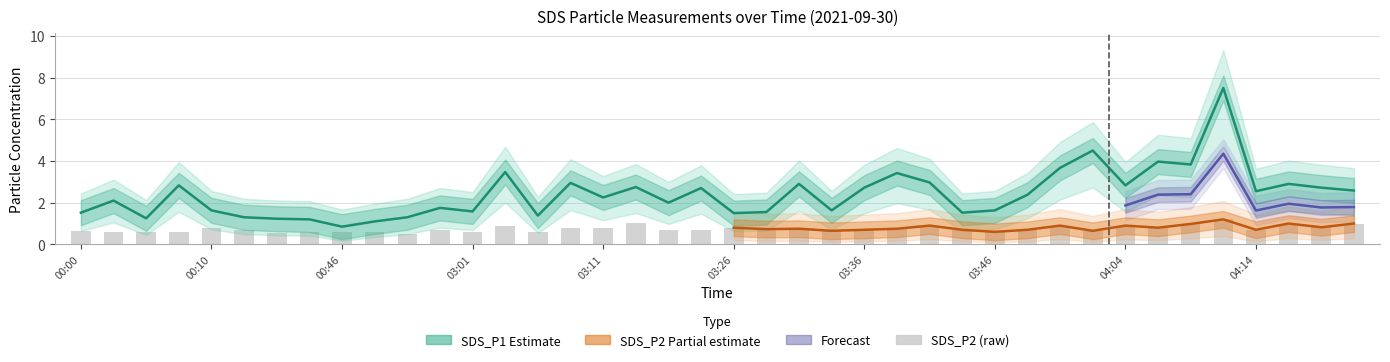

List the series in order of their overall mean, highest first.

SDS_P1_upper, SDS_P1, SDS_P1_lower, SDS_P2_upper, SDS_P2, SDS_P2_lower